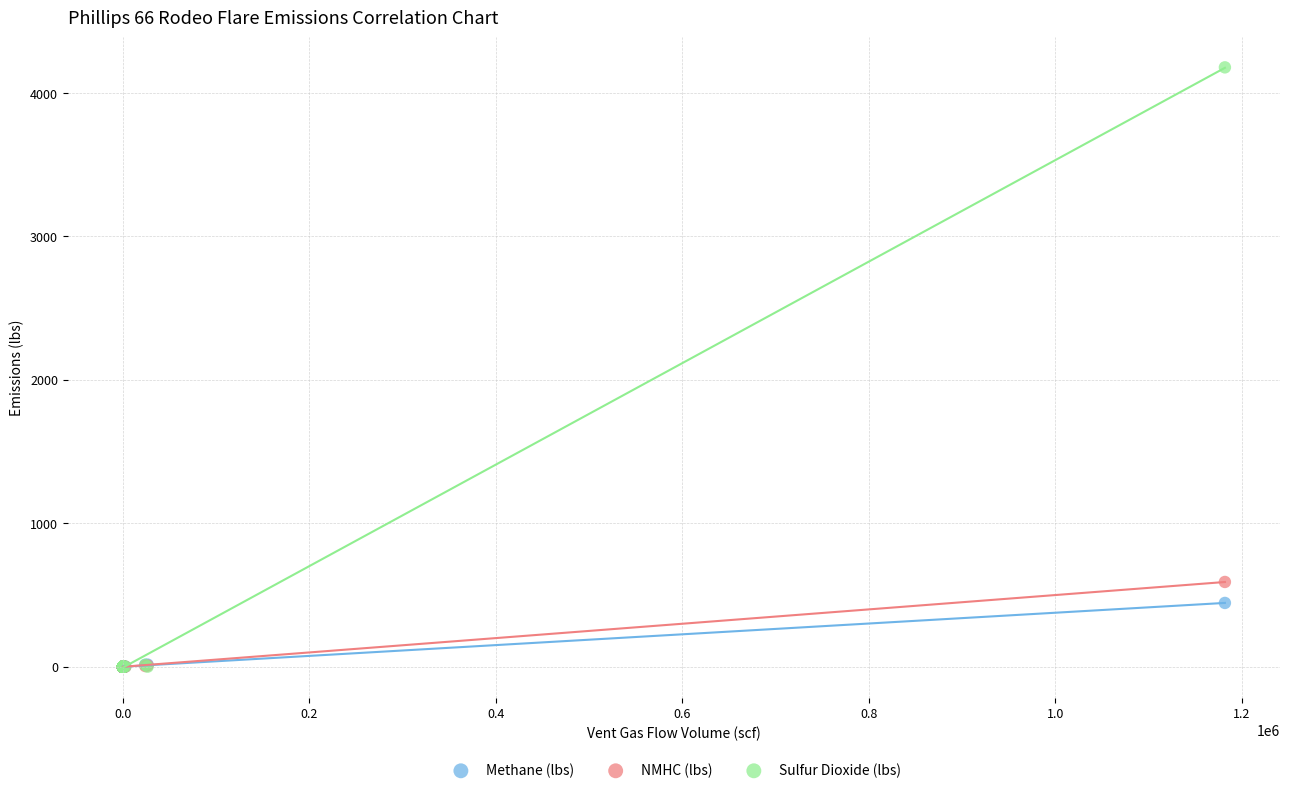

Which series contains the highest Y value?

Sulfur Dioxide (lbs)